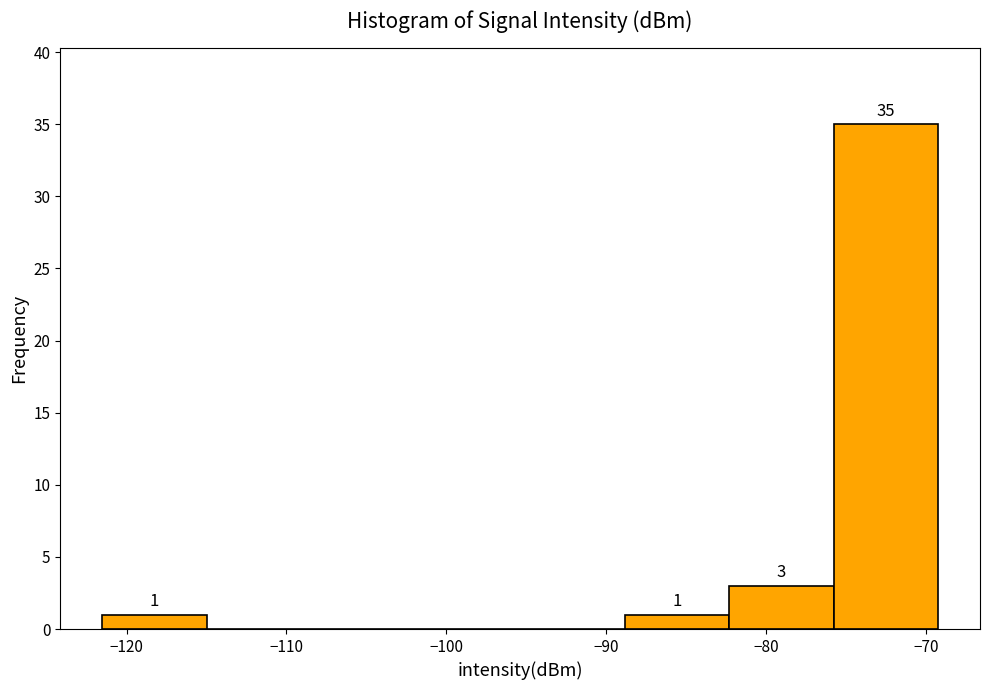

Over which range of the x-axis is the bar tallest?

-76 to -69